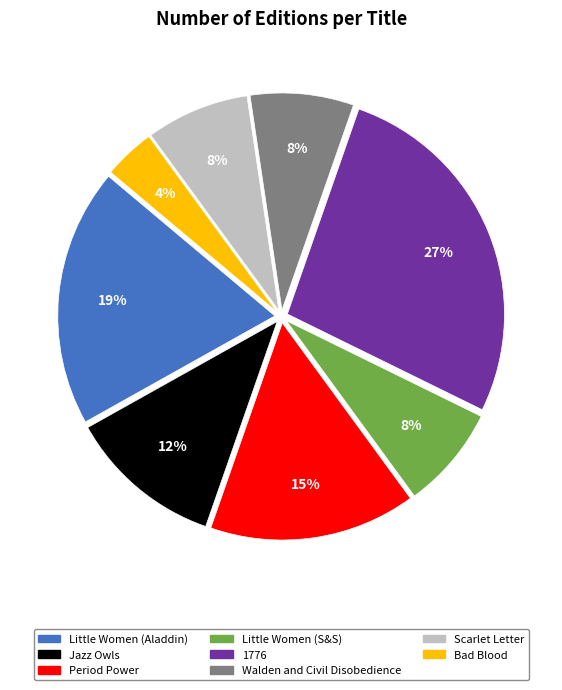

Is Bad Blood the majority of the pie?

No